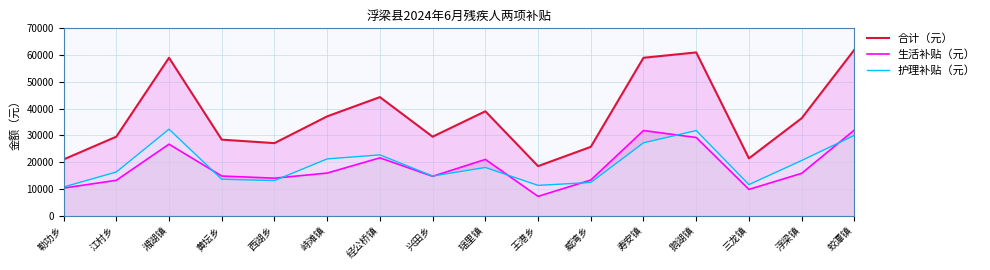

True or false: 合计（元）_line and 生活补贴（元）_line intersect in this chart.

False